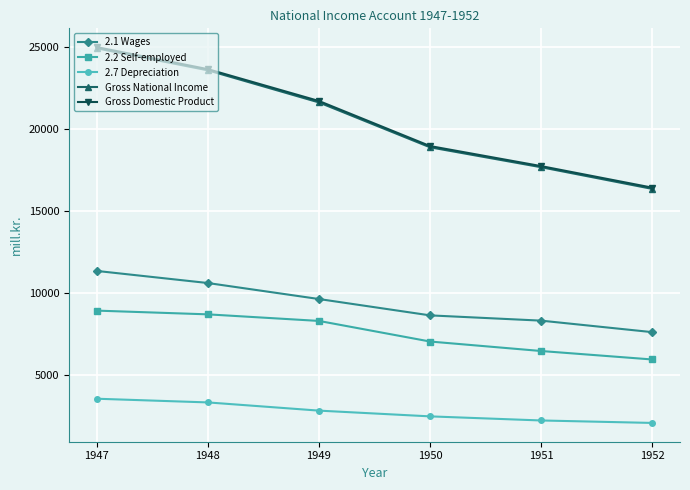

At how many categories does at least one series exceed 12983?

6